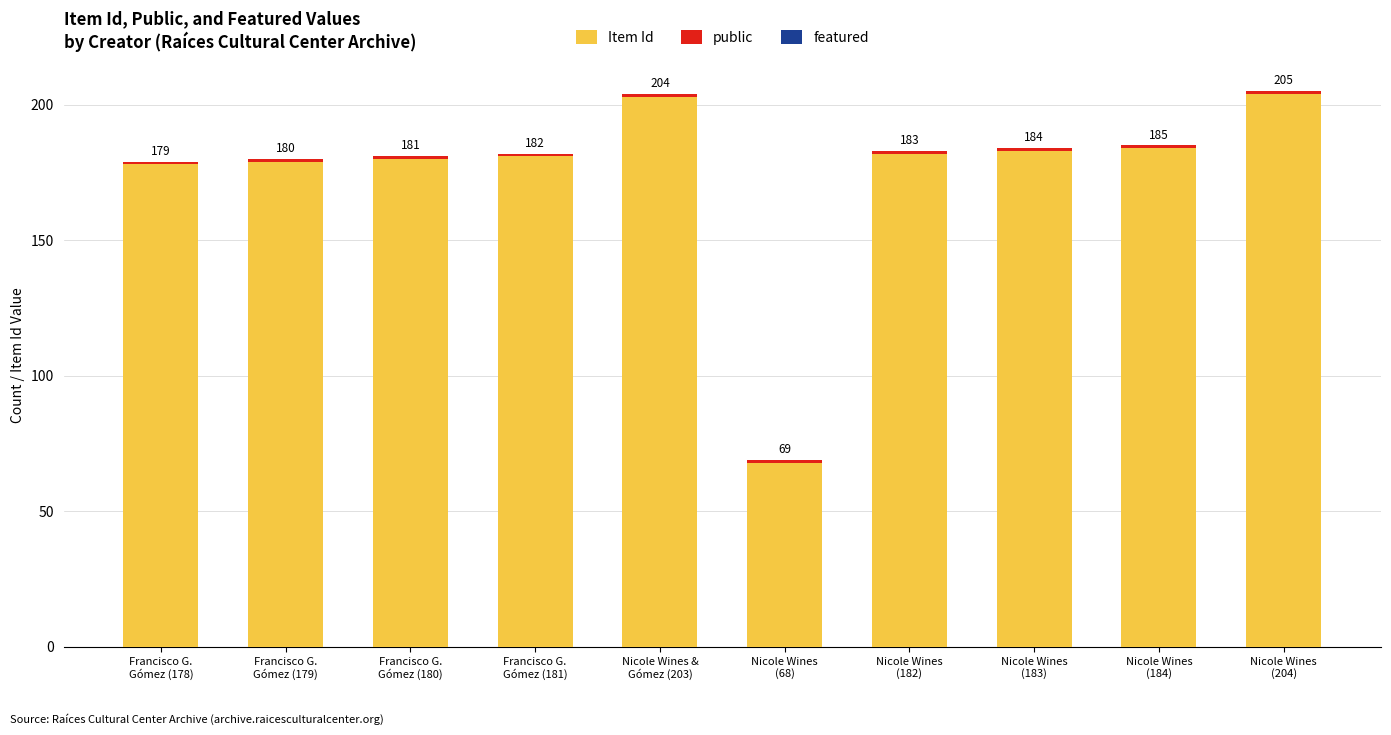

What is the highest value of the Item Id series?

204